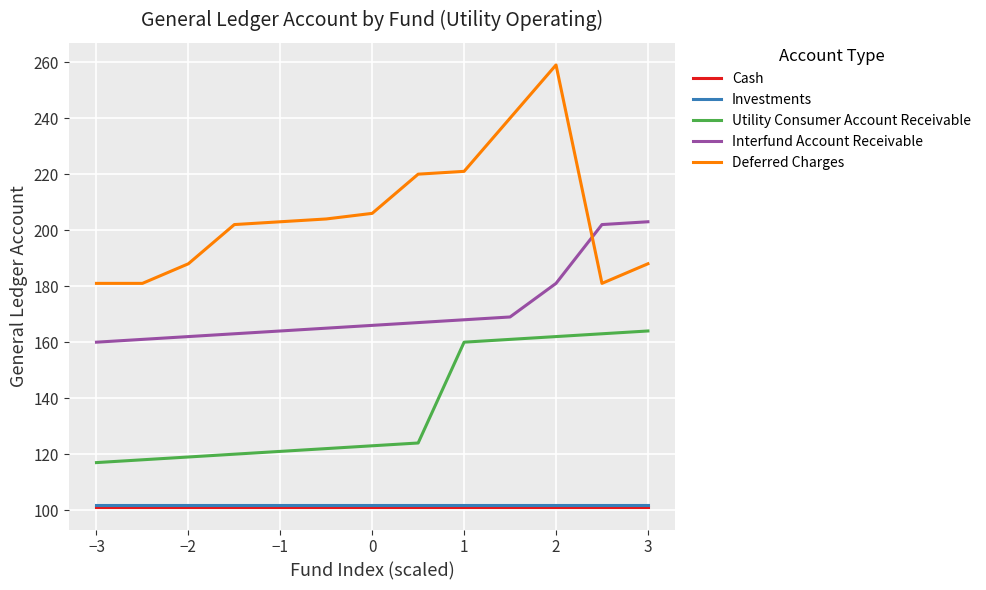

At how many categories does at least one series exceed 171?

13